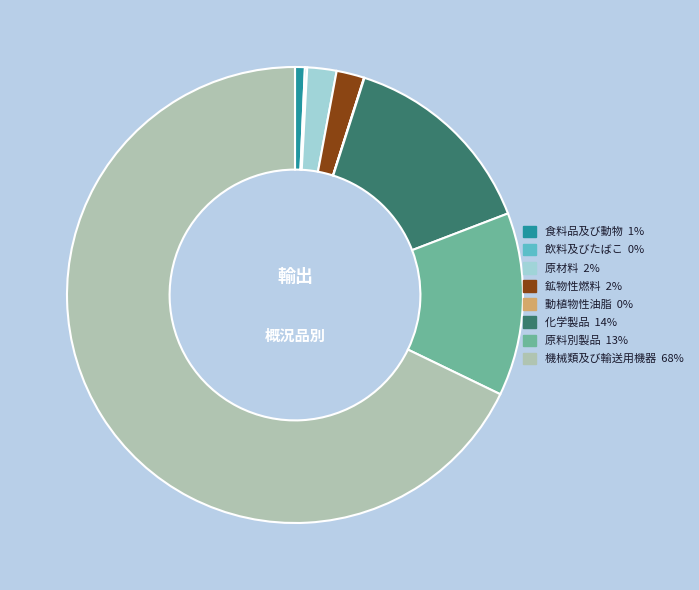

Is there a majority slice in this chart?

Yes